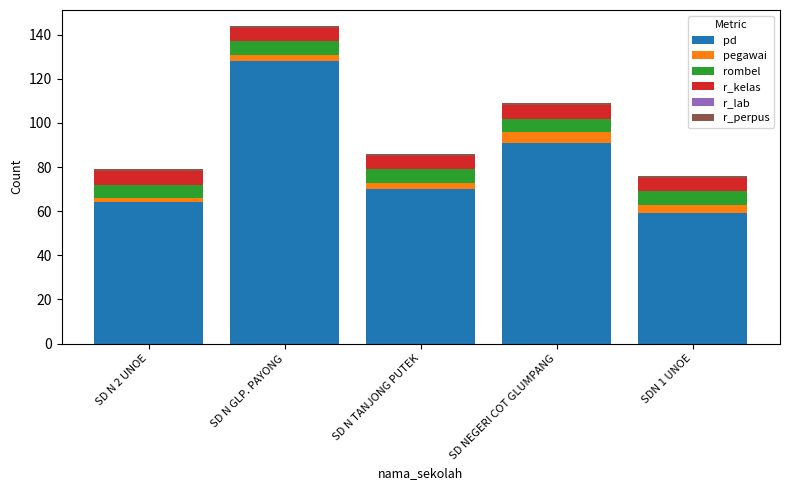

The value of pd at SD N GLP. PAYONG is 128. True or false?

True